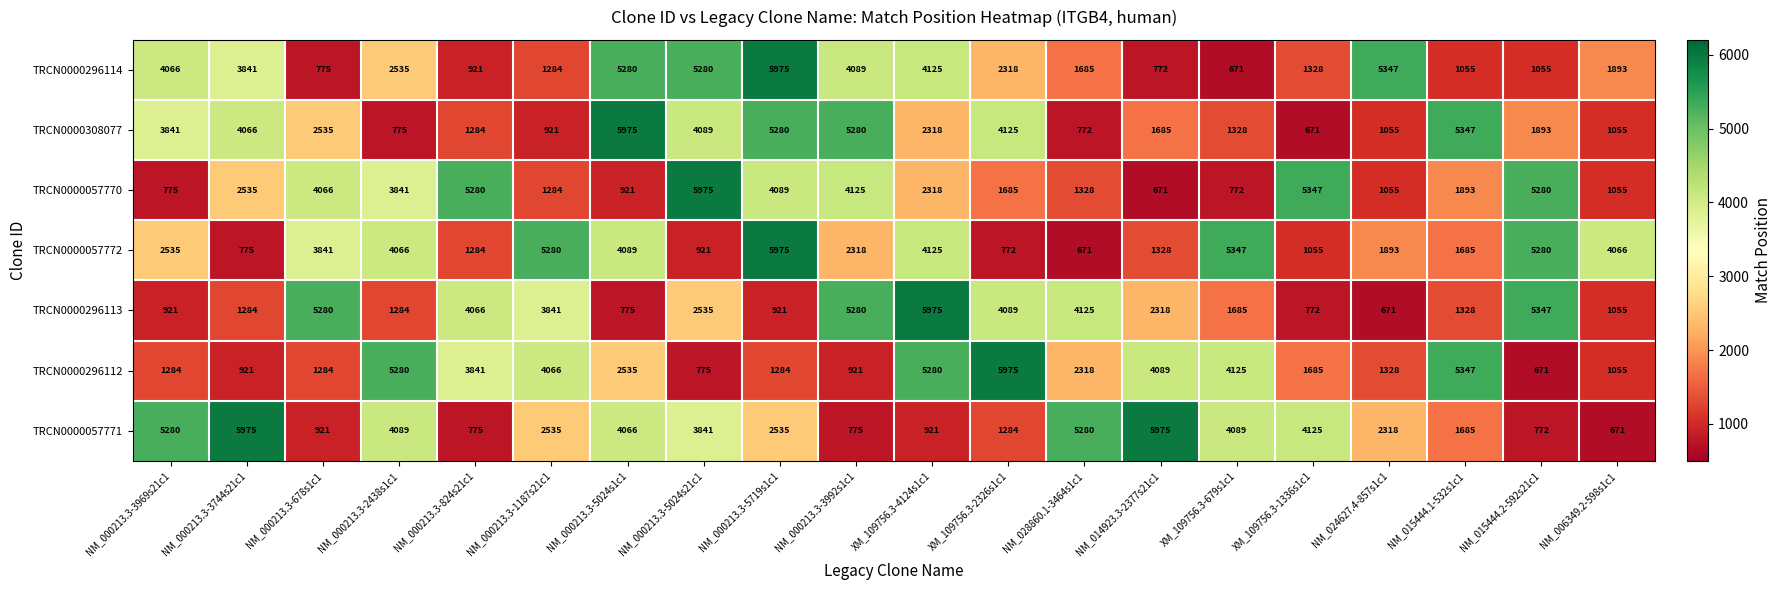

What is the difference between the highest and lowest values at NM_000213.3-3969s21c1?

4505